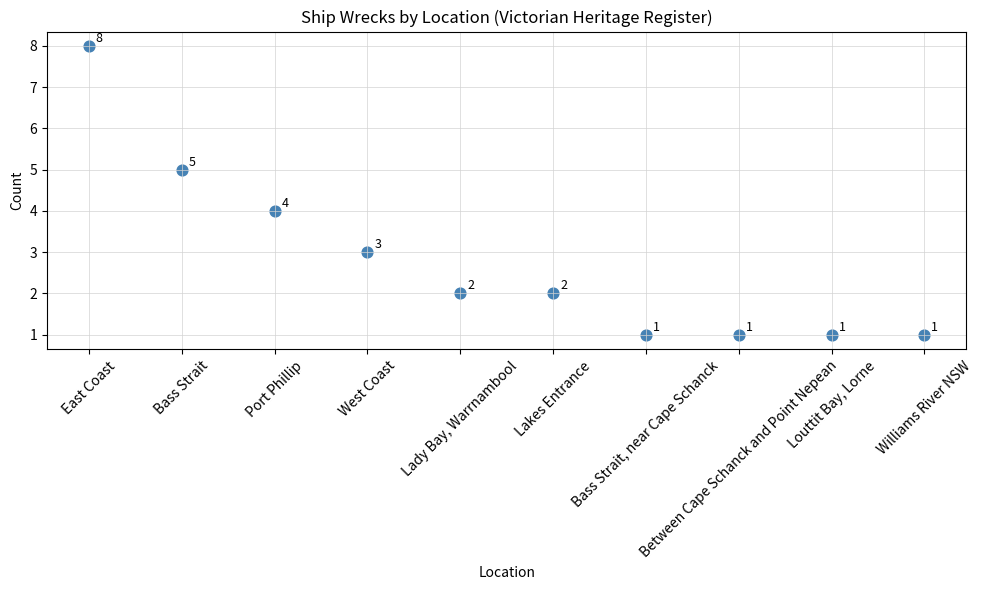

What Y value in the scatter plot is closest to 4?

4